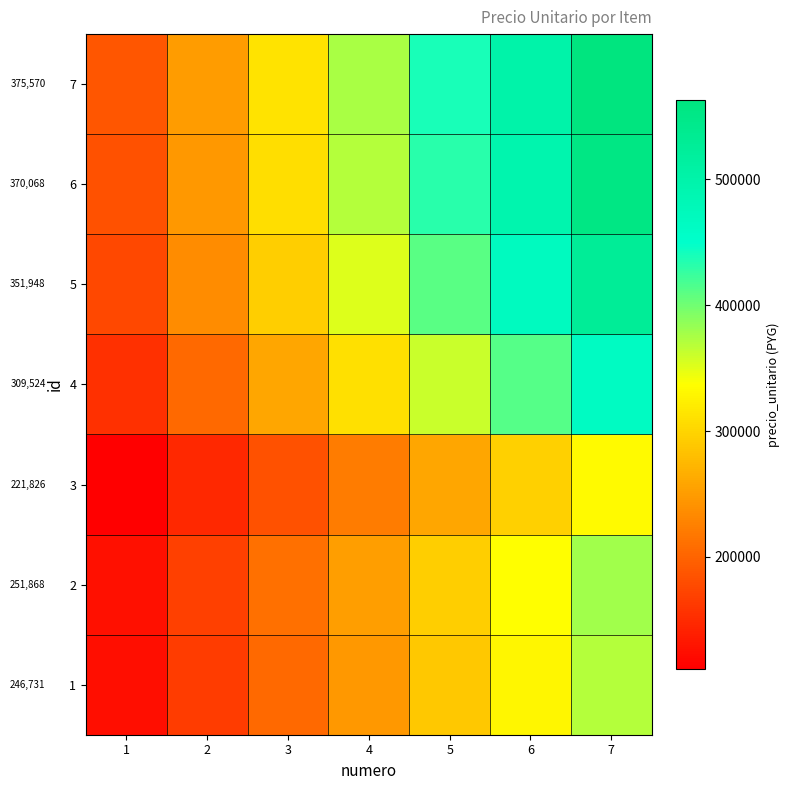

Where is 5 nearest to the value 351948?

4